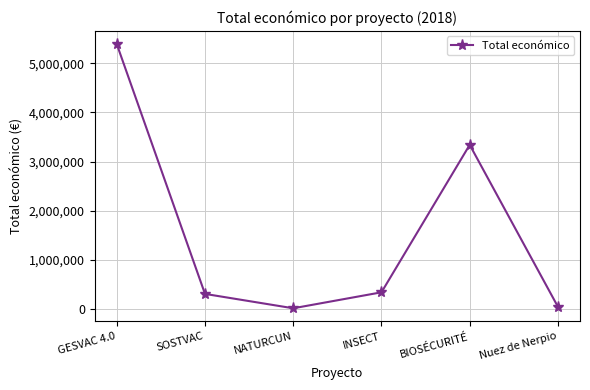

Count the number of categories in the chart.

6